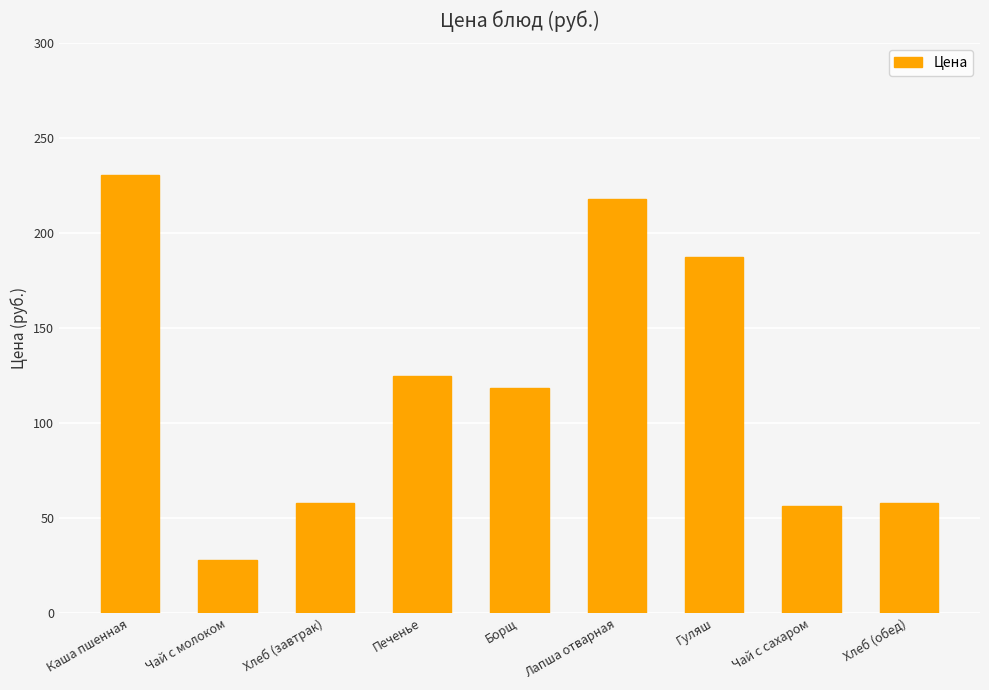

What is the label of the 4th bar from the right?

Лапша отварная